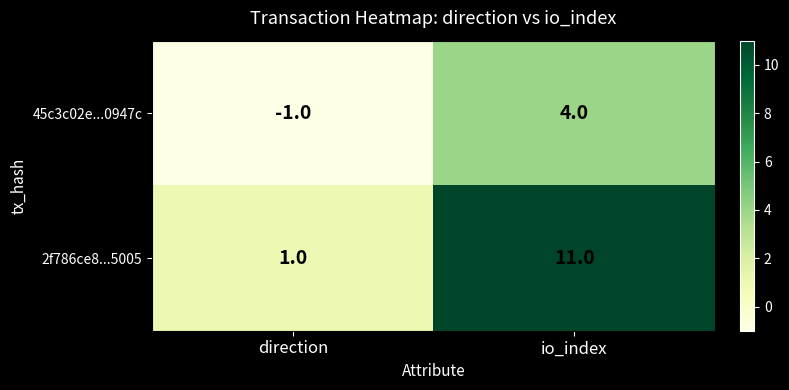

At how many categories does at least one series exceed 8?

1